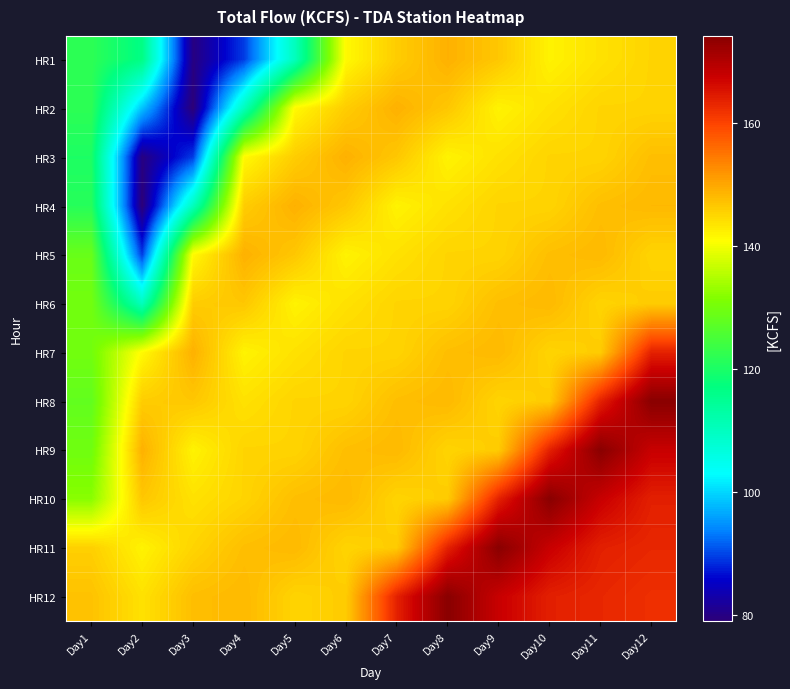

What is the maximum value shown in the chart?

174.2